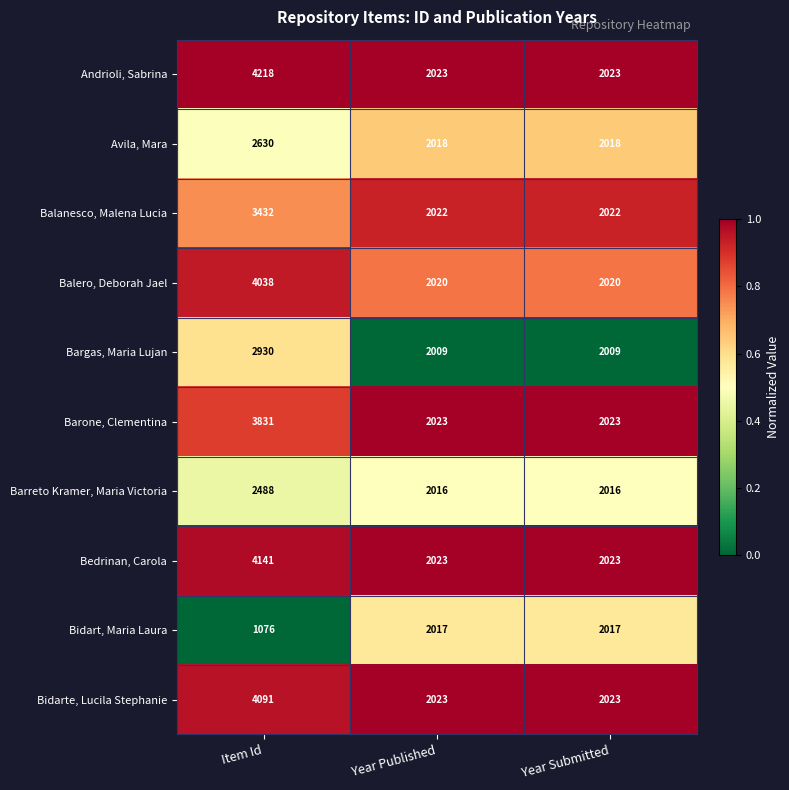

Is it true that Balanesco, Malena Lucia equals 1236 at Year Published?

False